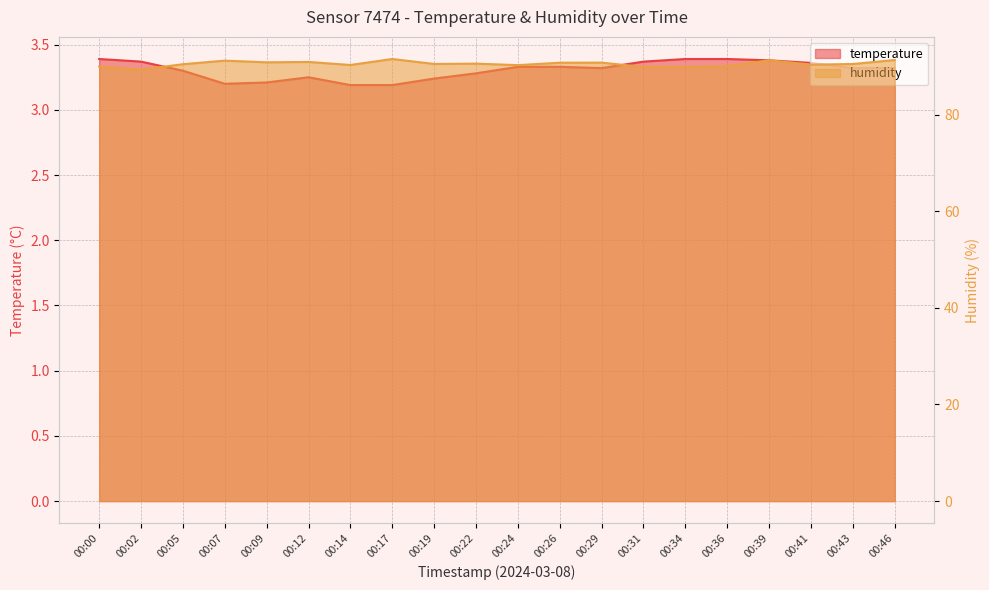

The humidity series shows 90.5 at 00:22. True or false?

True